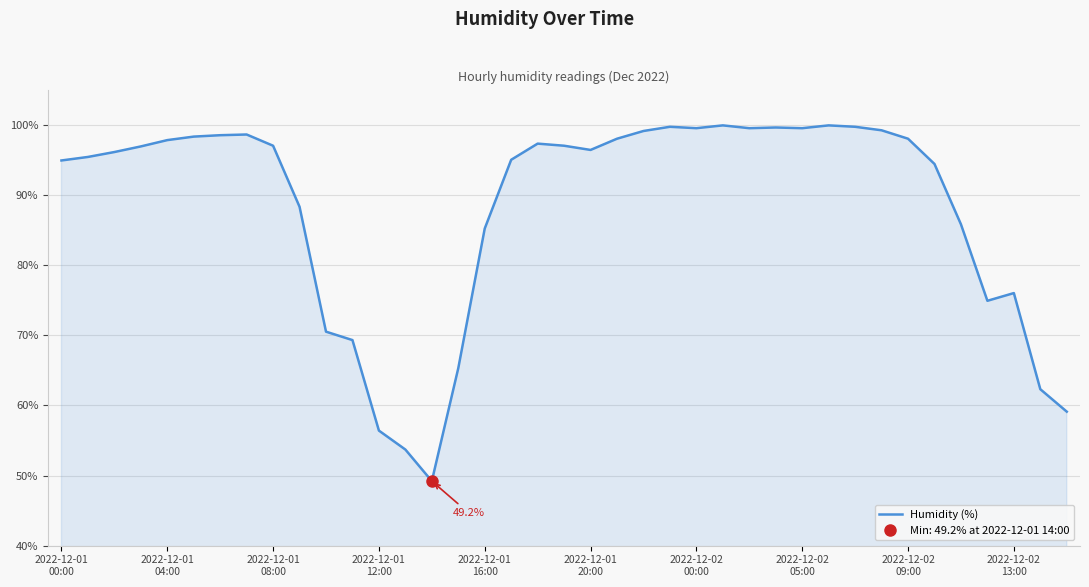

Does the chart display data point markers on the line(s)?

No